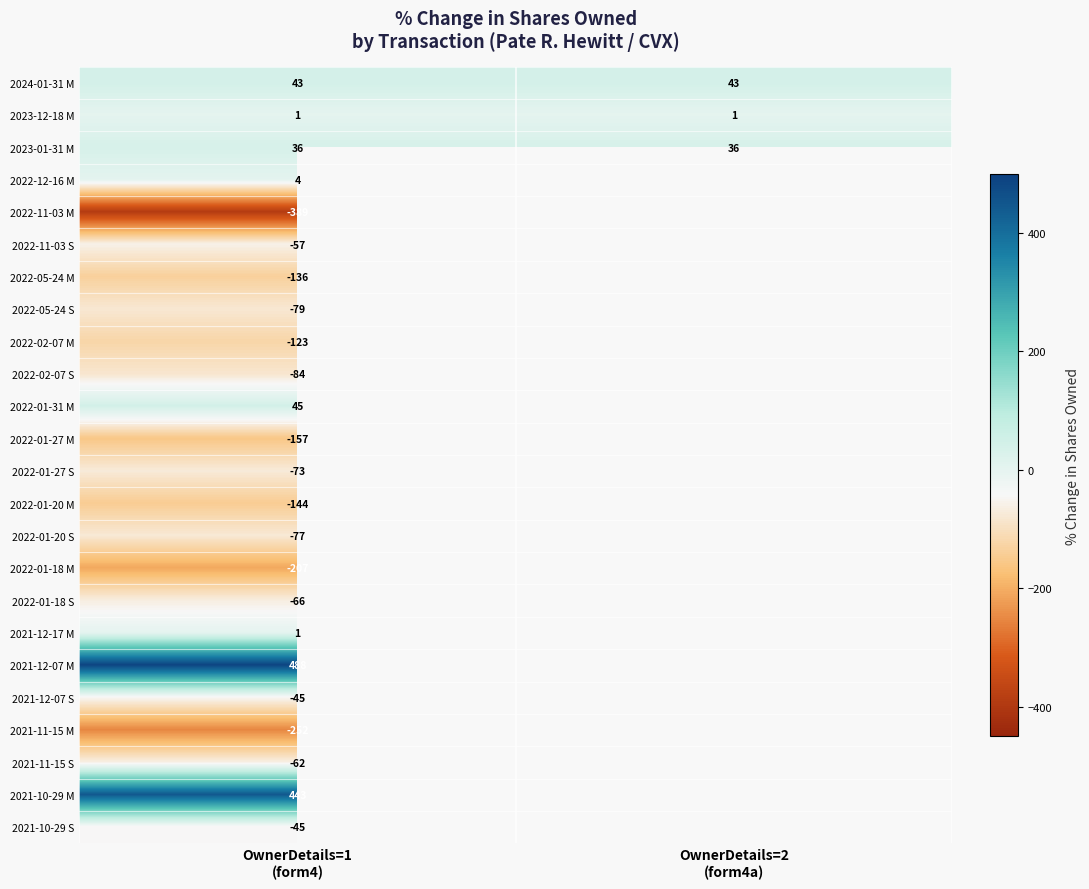

Between OwnerDetails=1
(form4) and OwnerDetails=2
(form4a), which is larger?

OwnerDetails=1
(form4)